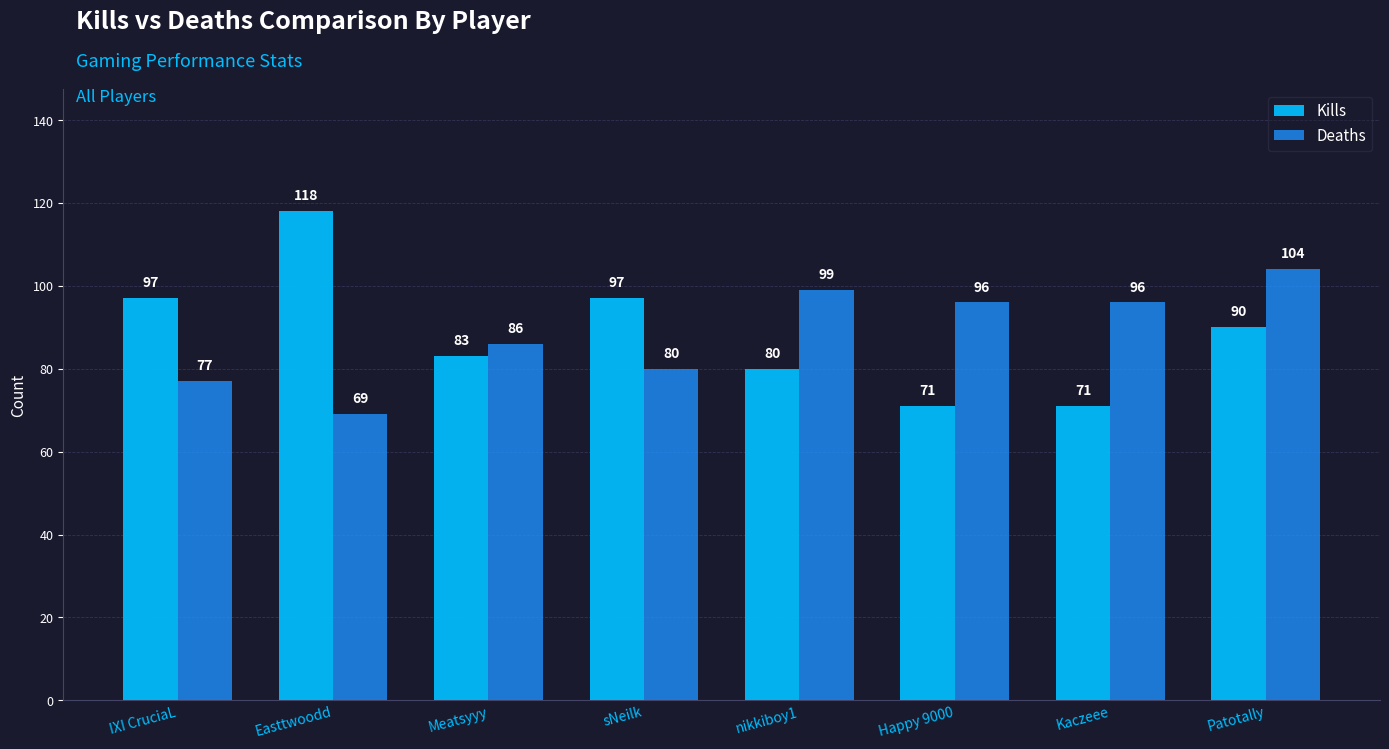

What is the minimum value for Kills?

71